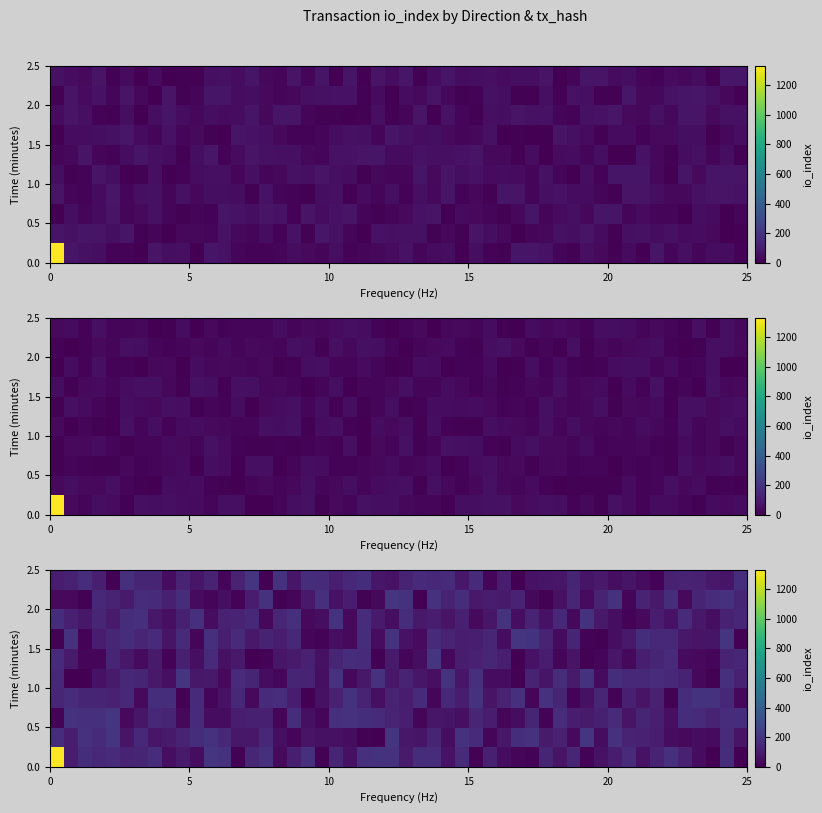

True or false: d990f95280f3465f2238c0c0743ef923431642a has a value of 0 at direction_1.

True